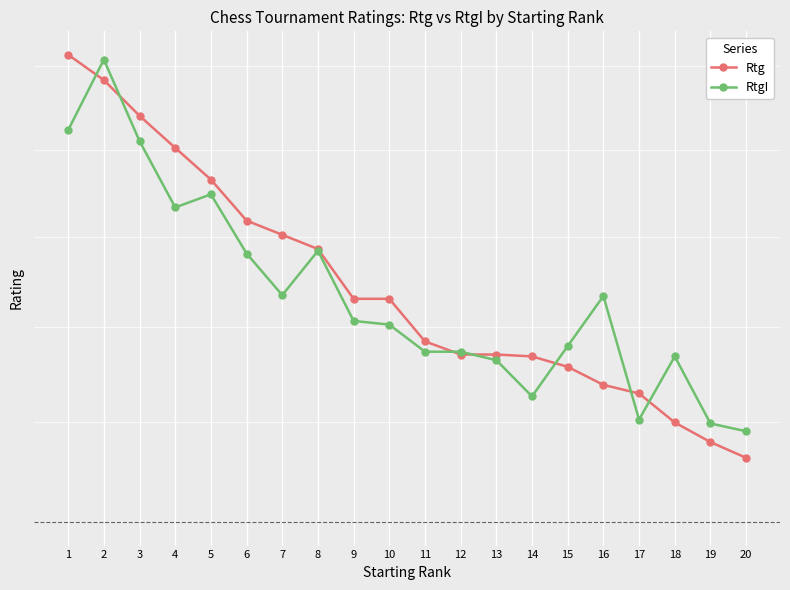

Which series has the largest range (max minus min)?

Rtg